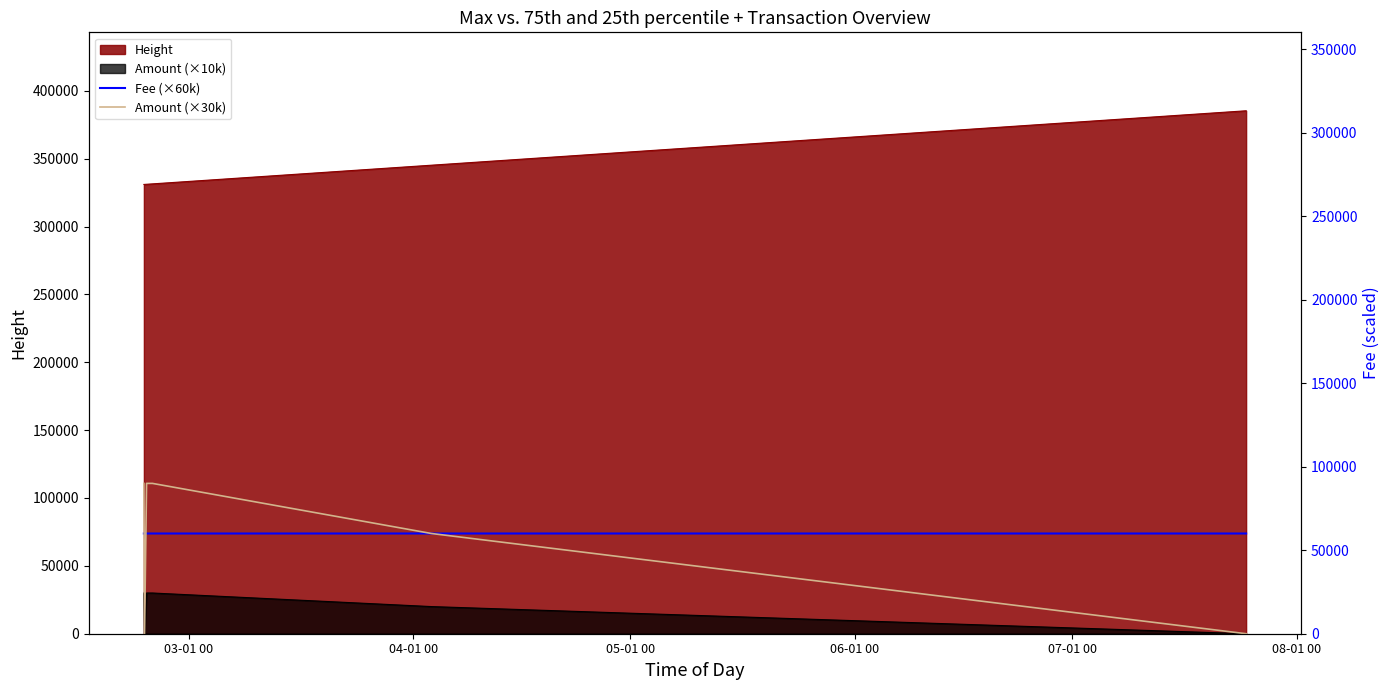

What is the difference between the maximum and minimum values in the Amount (×30k) series?

90000